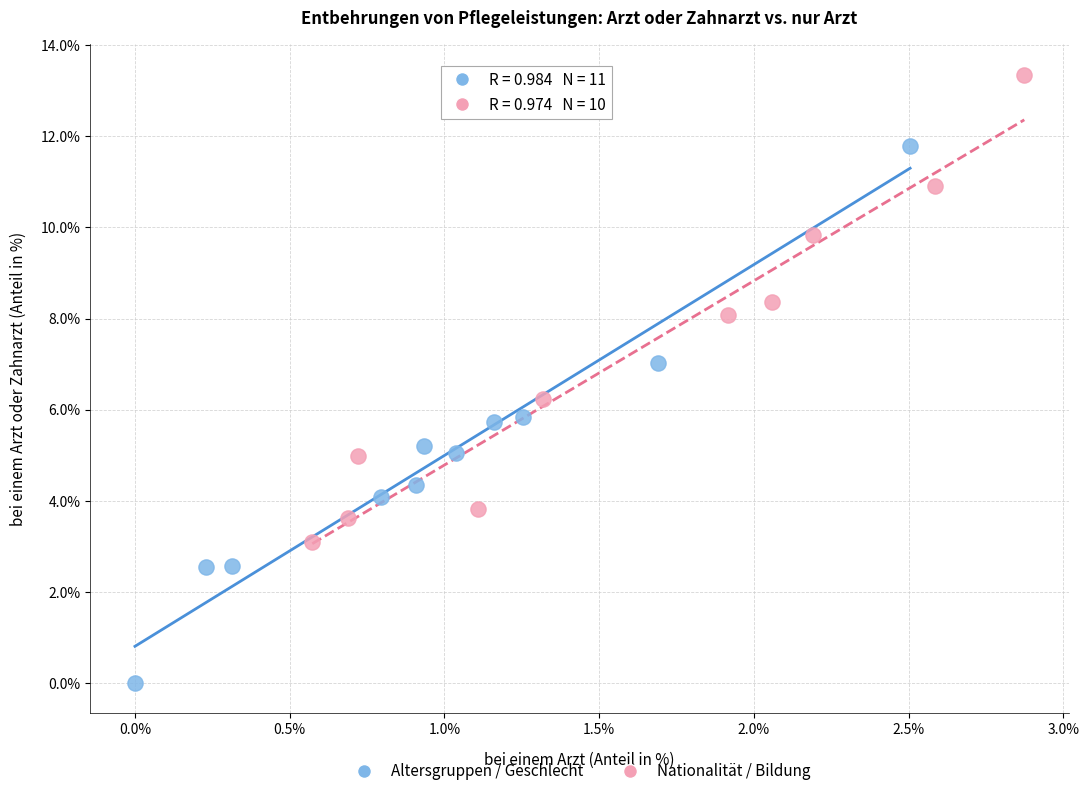

Which series contains the highest Y value?

Nationalität / Bildung